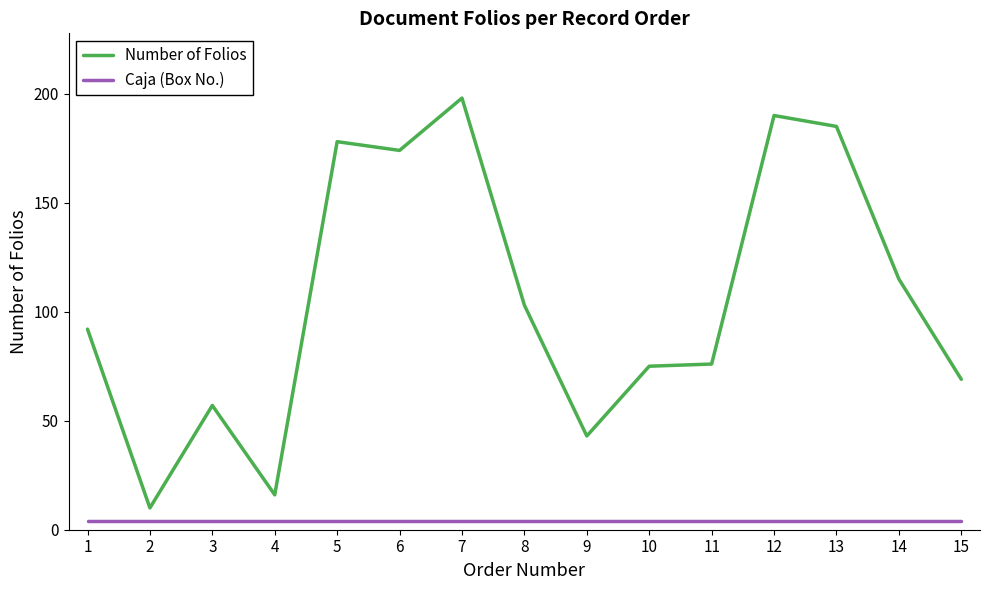

True or false: Number of Folios and Caja (Box No.) cross at least once.

False